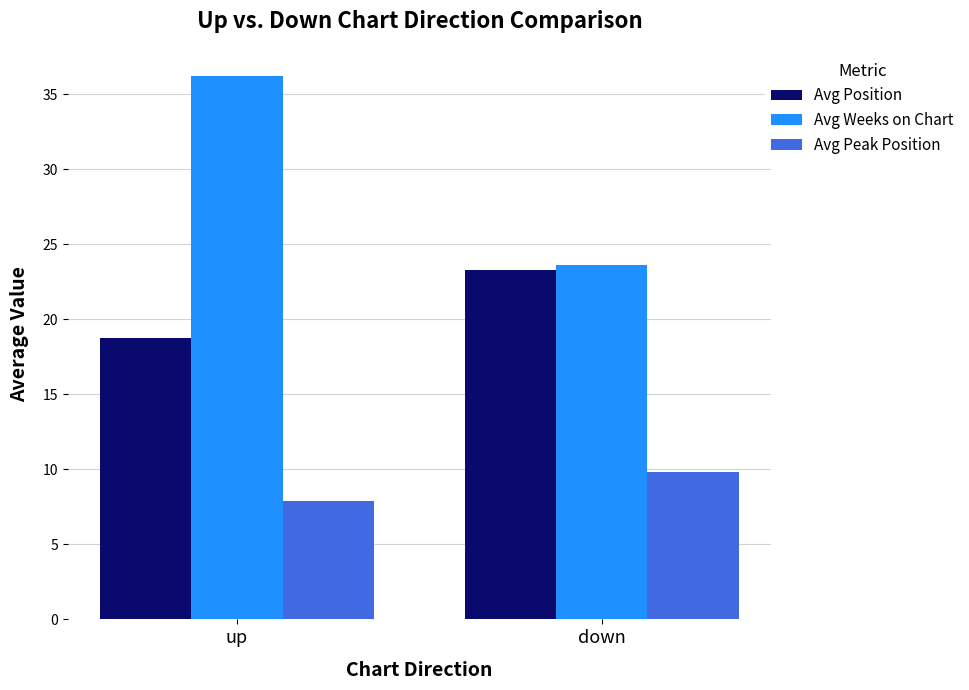

How many groups of bars are there?

2